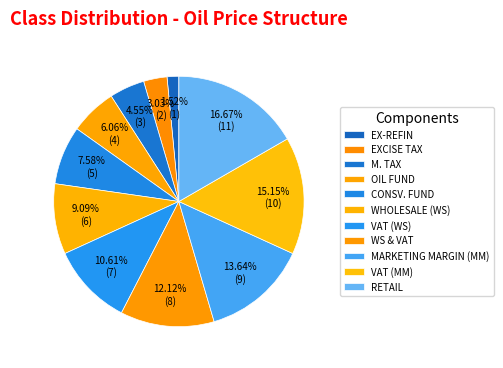

How many segments does this pie chart have?

11